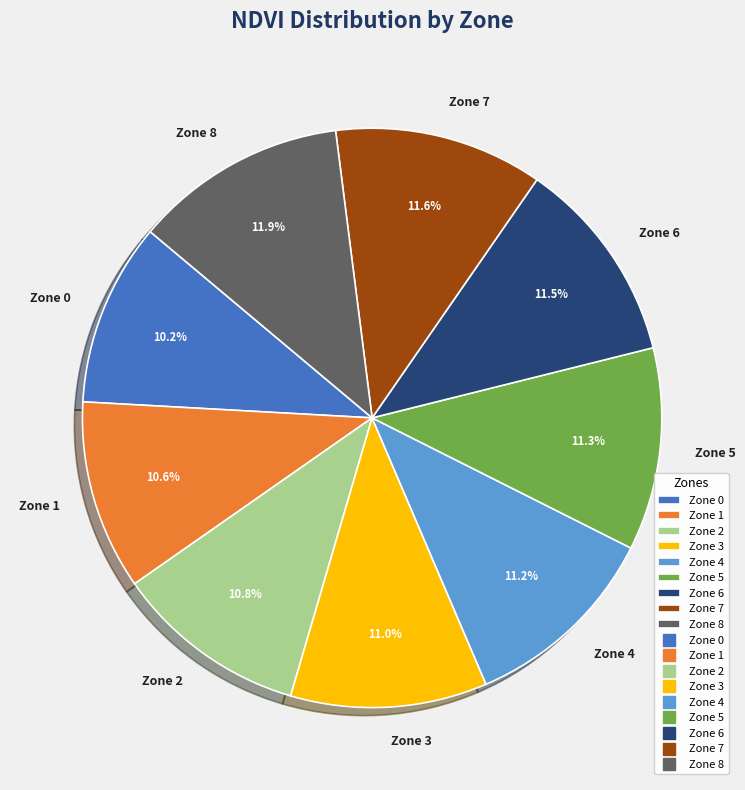

True or false: Zone 4 accounts for 1% of the total.

False